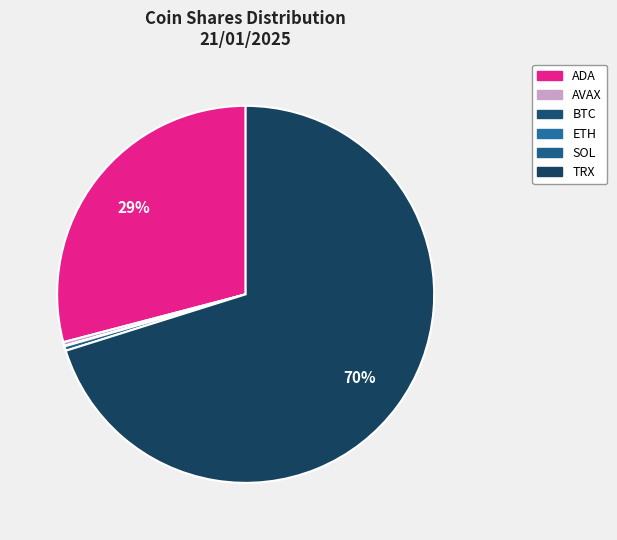

Does any single category account for the majority?

Yes